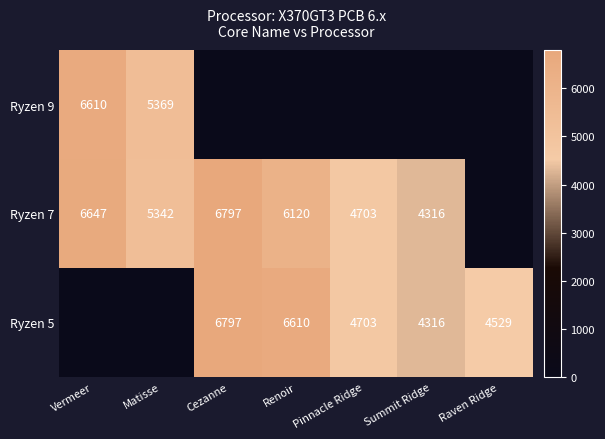

Is the value of Ryzen 7 at Summit Ridge greater than the value of Ryzen 9 at Matisse?

No